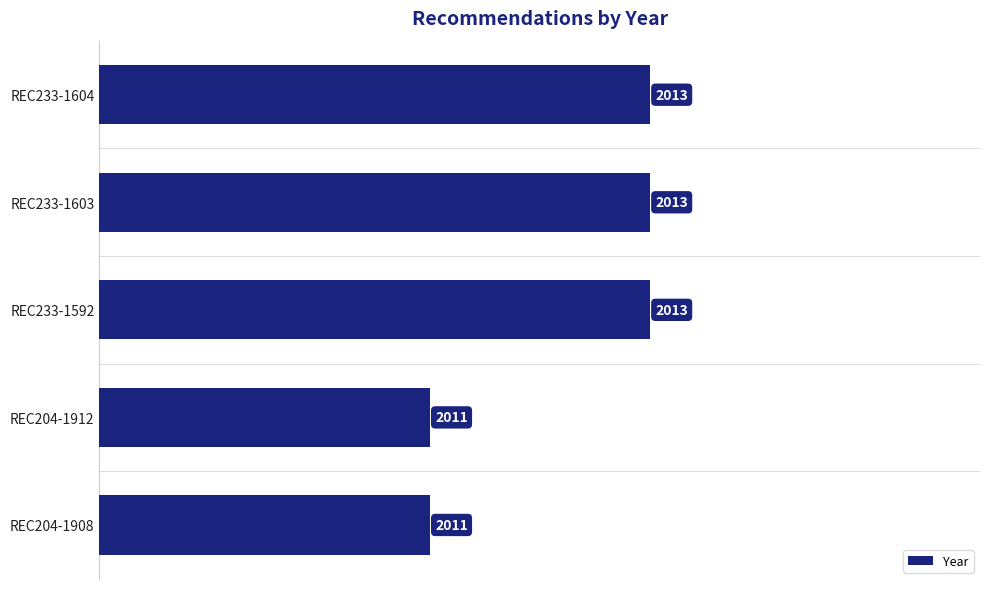

What is the label of the 2nd bar from the bottom?

REC204-1912